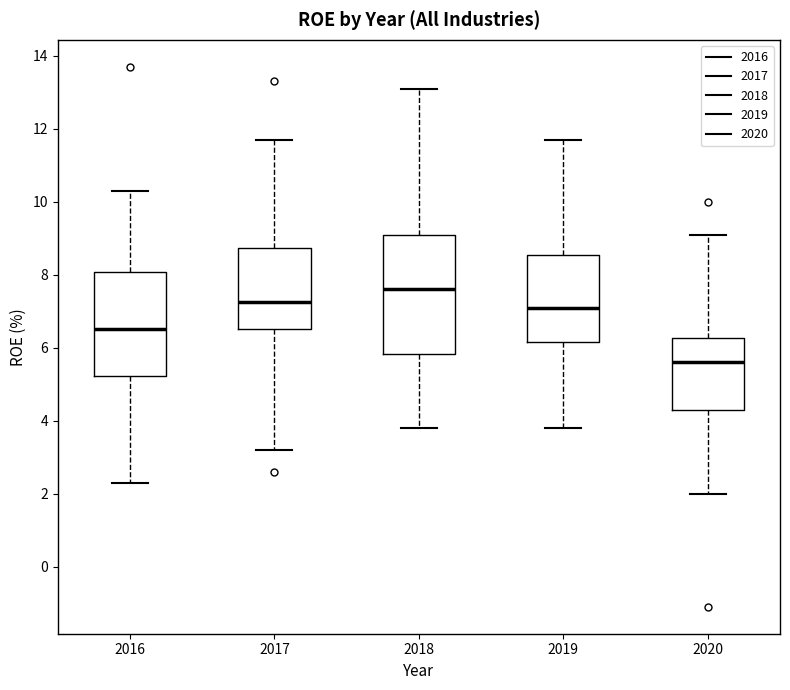

Comparing the boxes themselves (not the whiskers), which one is the tallest?

2018